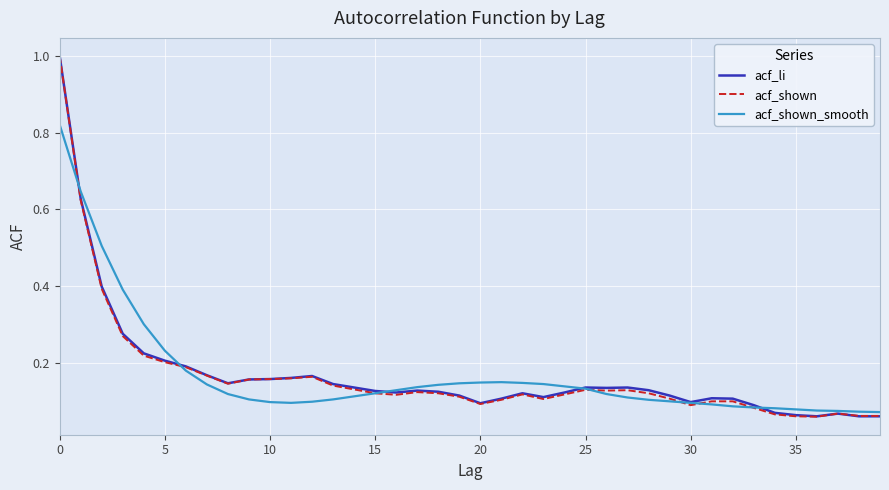

What is the highest value of the acf_li series?

1.0